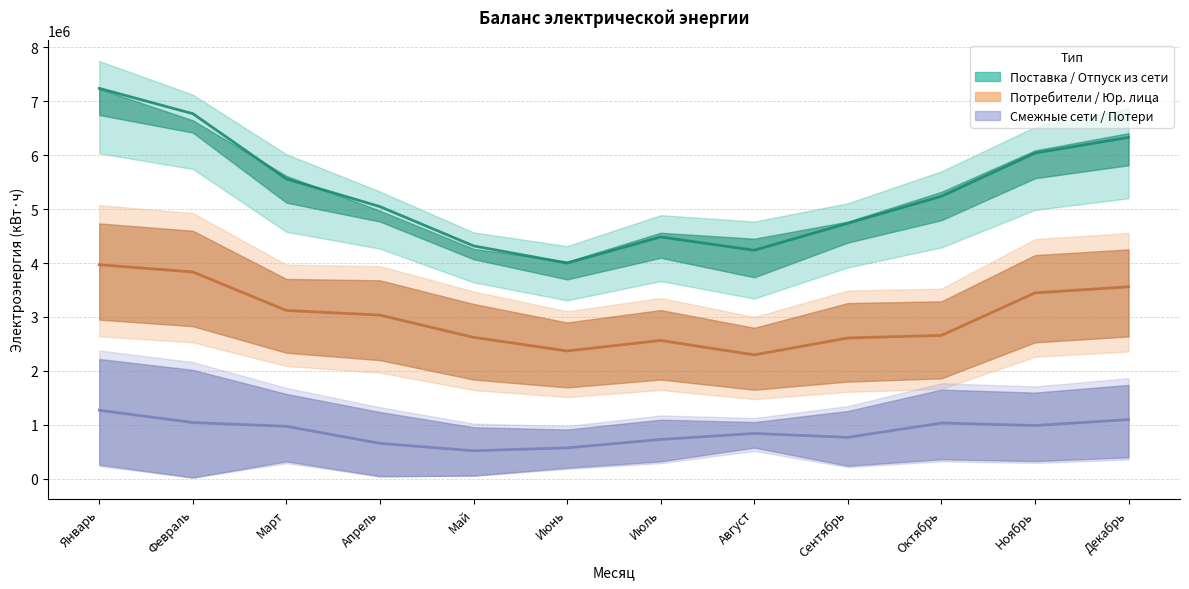

Which category has the highest value across all series?

Январь